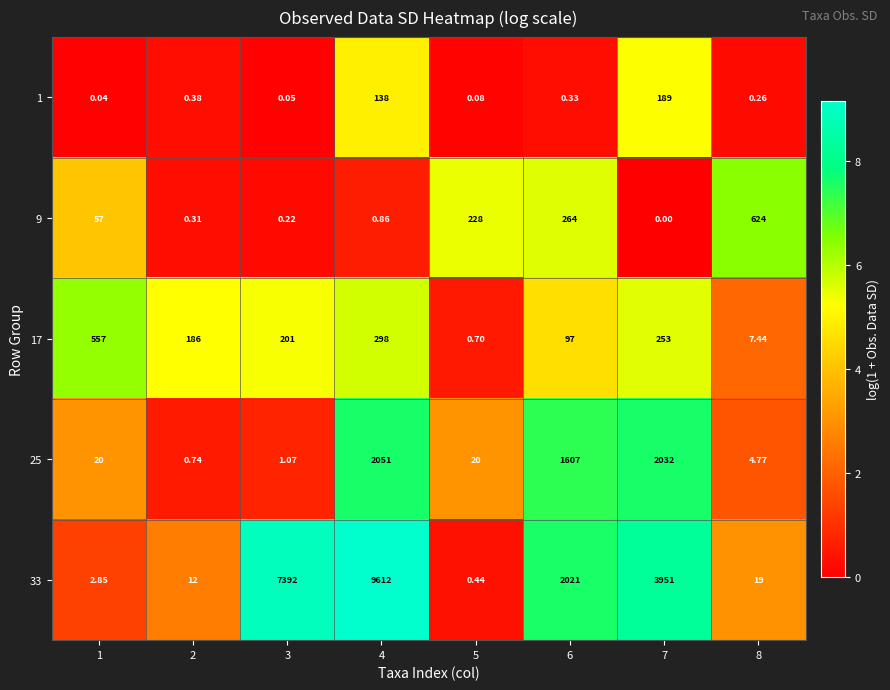

Is the value of 25 at 3 greater than the value of 17 at 7?

No